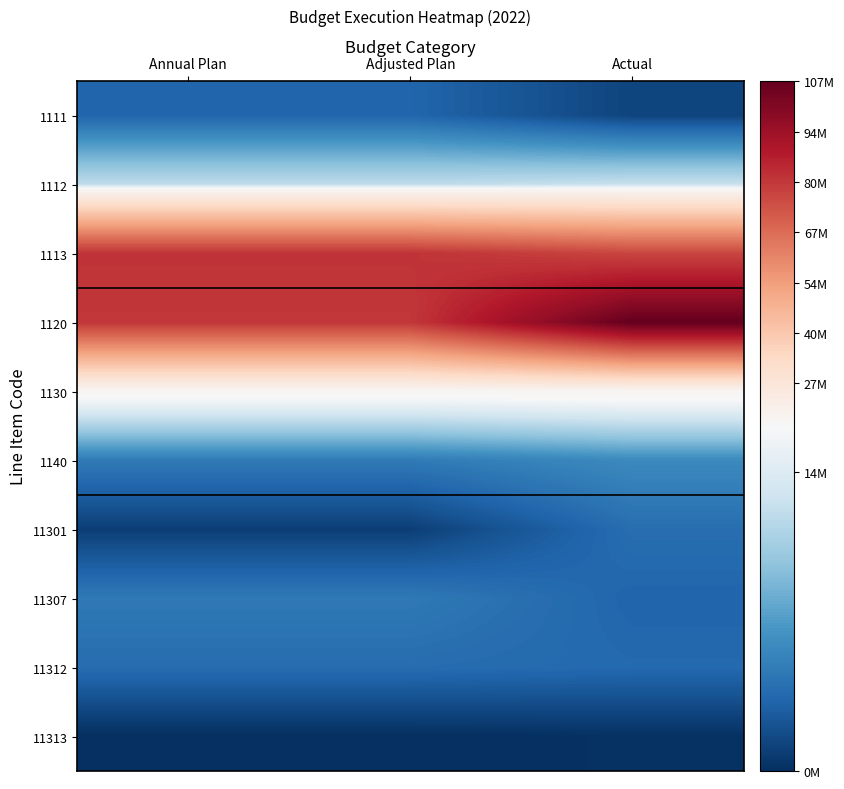

At how many categories does at least one series exceed 101130823?

1